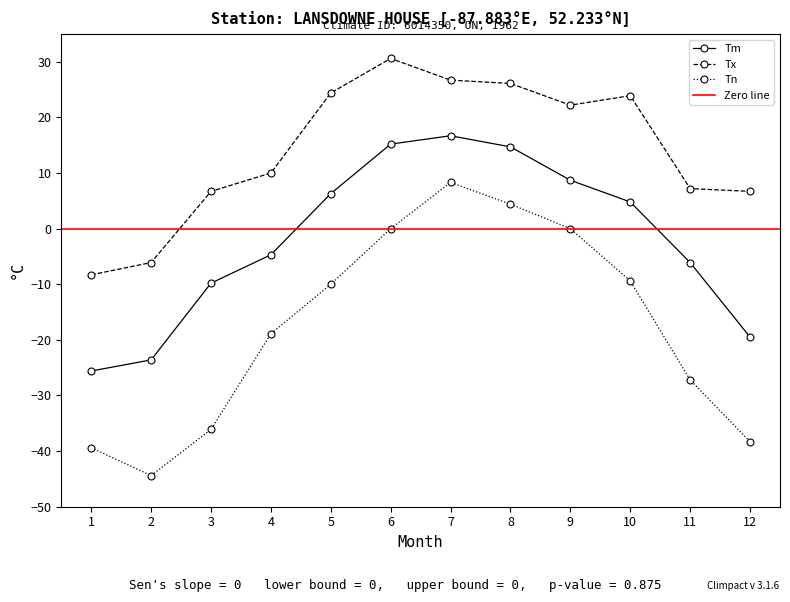

How many values in the Tm series are below 4?

6